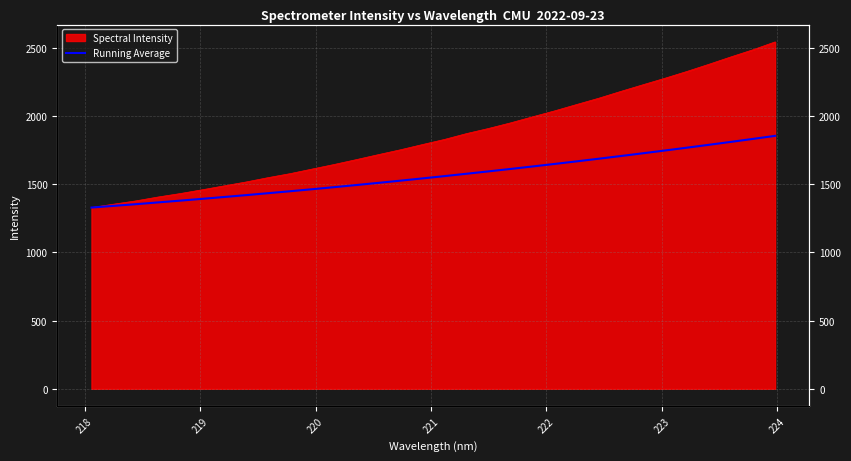

Reading right to left, transcribe all the data shown in this chart.

1855.0	1832.8	1811.0	1789.5	1768.4	1747.7	1727.3	1707.2	1687.4	1668.1	1649.2	1630.6	1612.4	1594.6	1577.1	1559.8	1543.0	1526.4	1510.3	1494.3	1478.8	1463.7	1448.9	1434.5	1420.3	1406.5	1392.9	1379.7	1366.8	1353.7	1341.6	1329.2